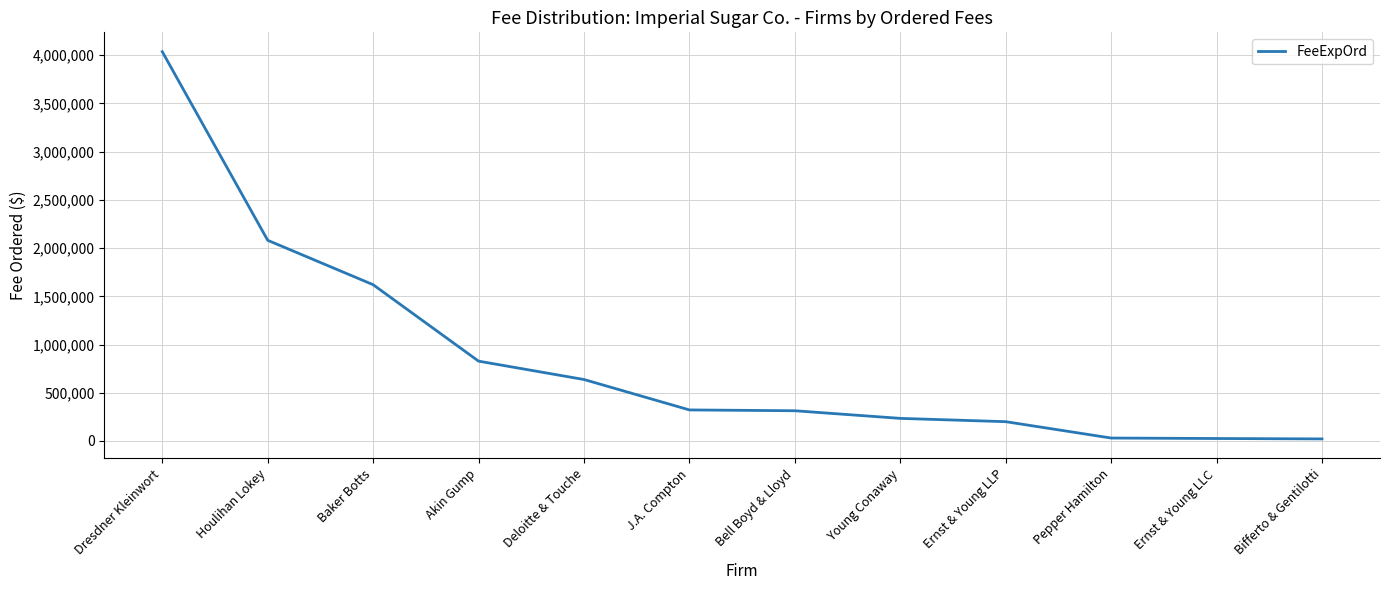

What is the greatest value displayed?

4036542